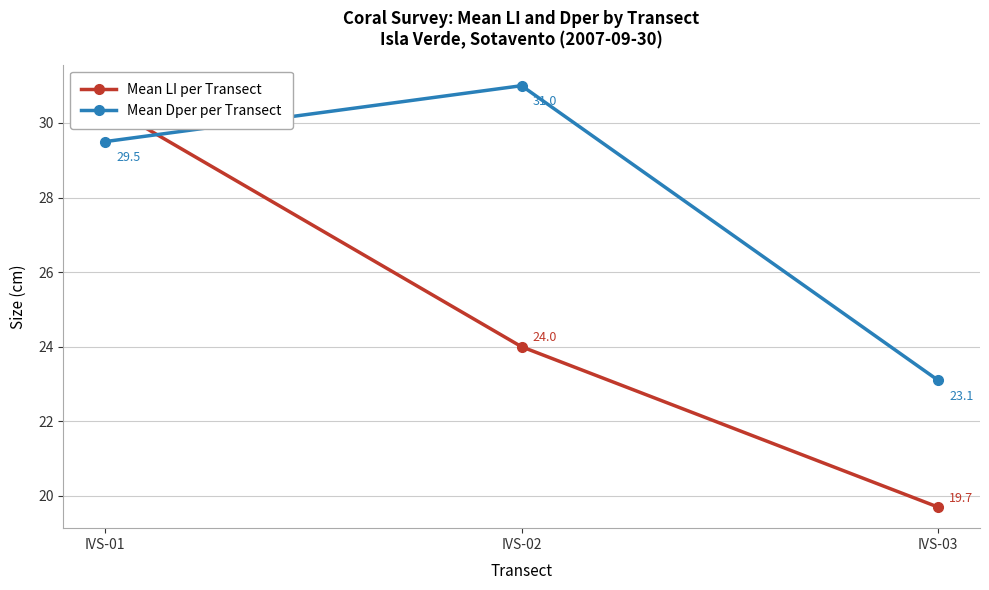

Reading right to left, what are all the values shown in this chart?

Mean LI per Transect: 19.7	24.0	30.5
Mean Dper per Transect: 23.1	31.0	29.5